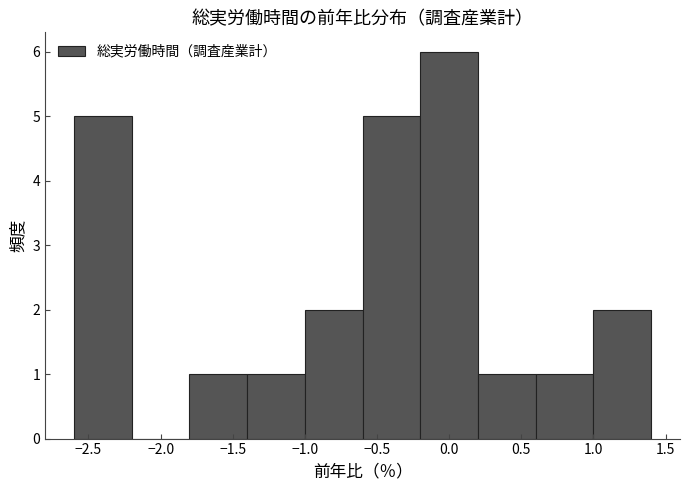

Which range on the x-axis has the tallest bar?

-0.2 to 0.2